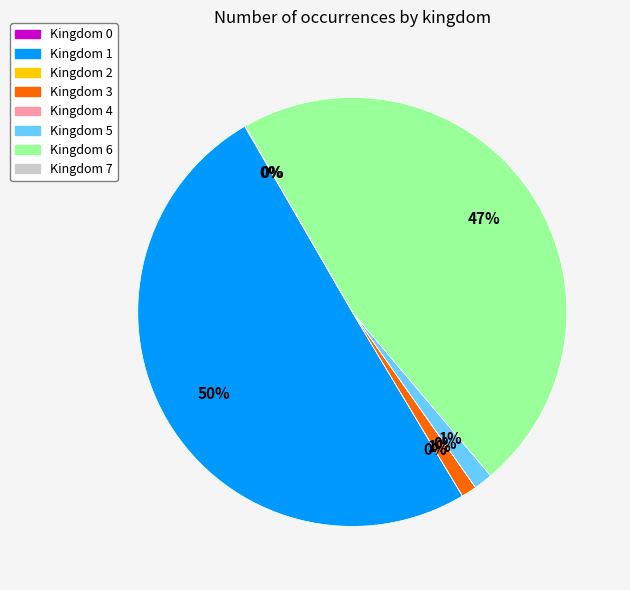

What percentage is the Kingdom 3 slice, to the nearest percent?

1%